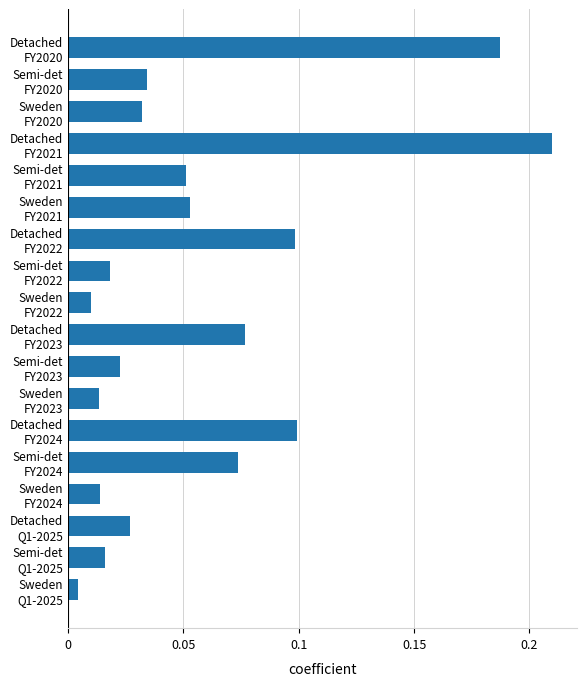

What is the sum of all values?

1.0